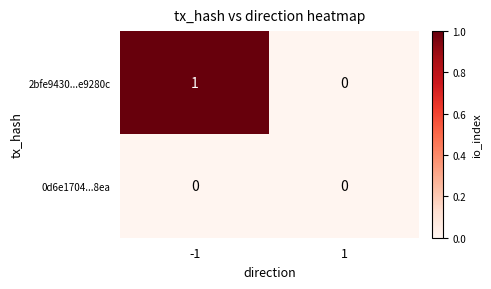

Rank the series by their maximum value, from lowest to highest.

0d6e1704...8ea, 2bfe9430...e9280c